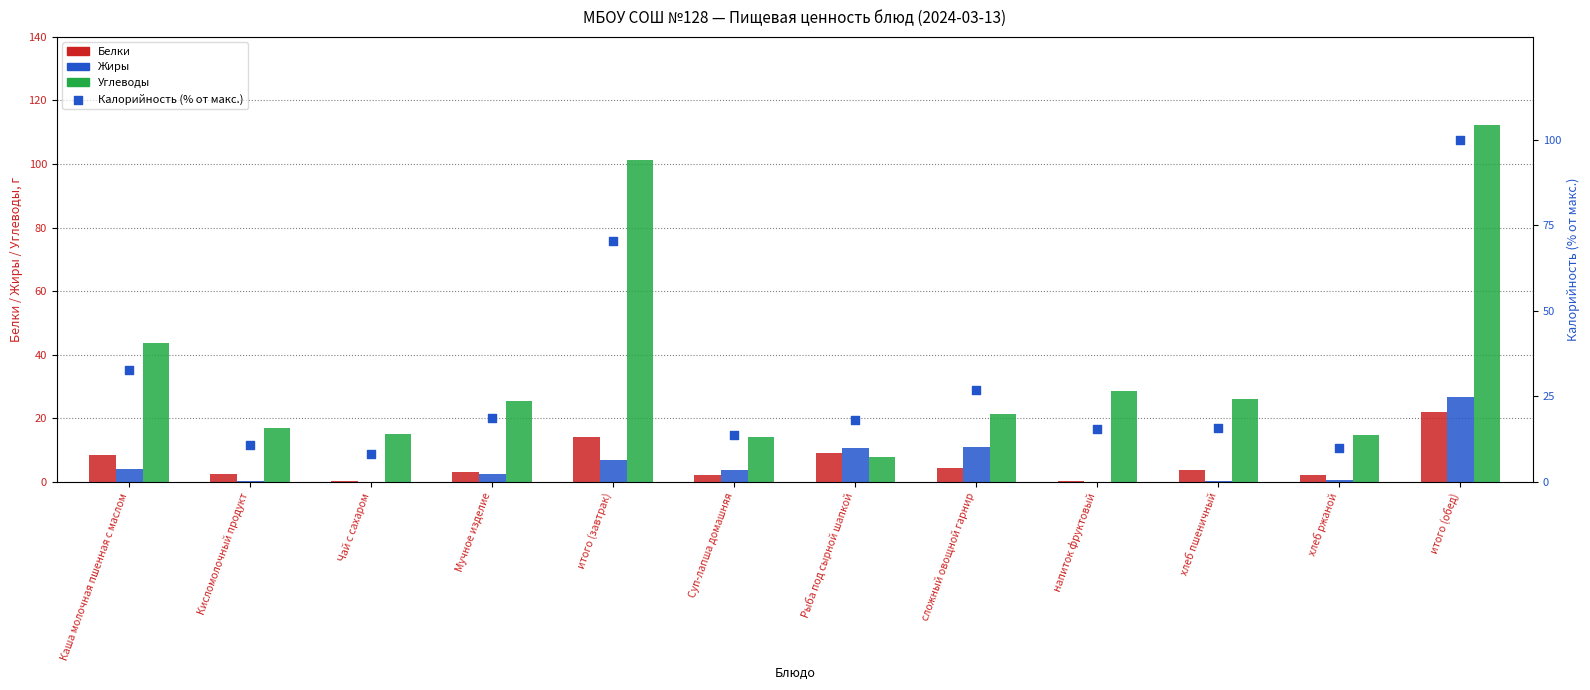

Which series has the largest Y range (max minus min)?

Углеводы